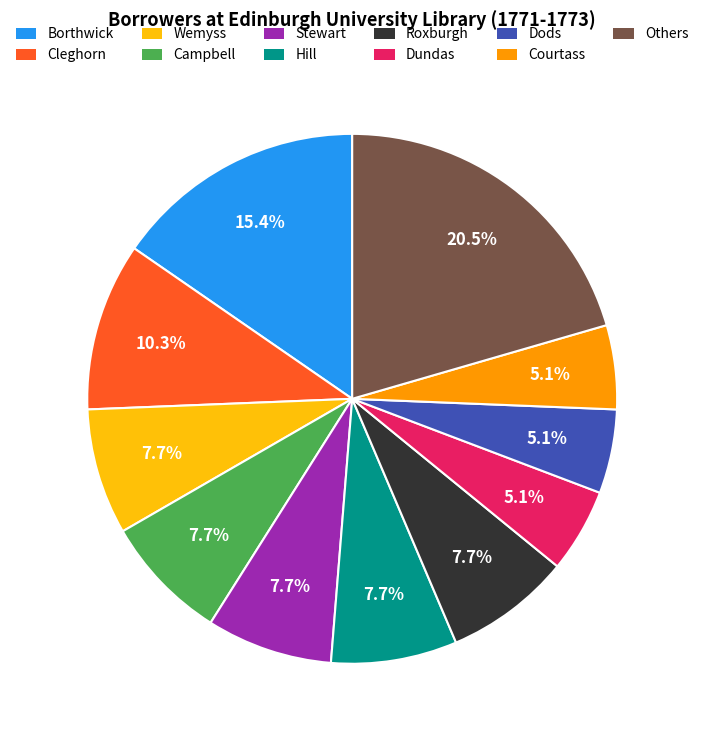

Which category has the biggest portion of the pie?

Others